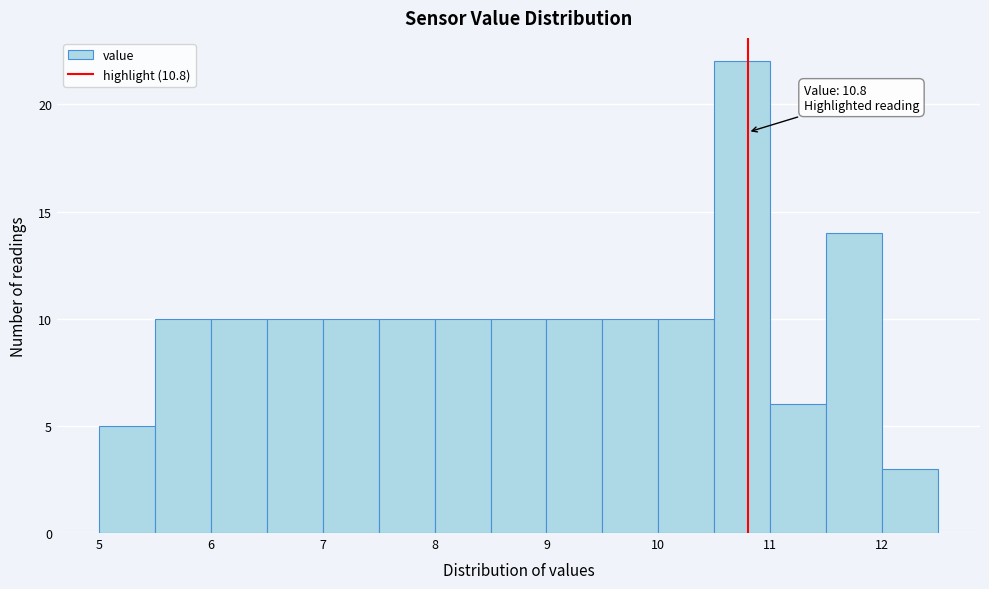

Over which range of the x-axis is the bar tallest?

10.5 to 11.0